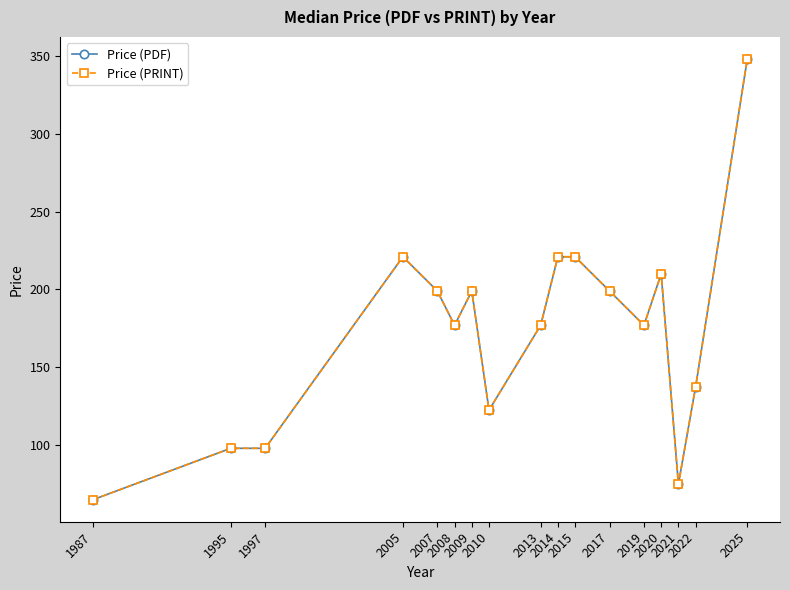

What is the difference between the maximum and minimum values in the Price (PDF) series?

283.0